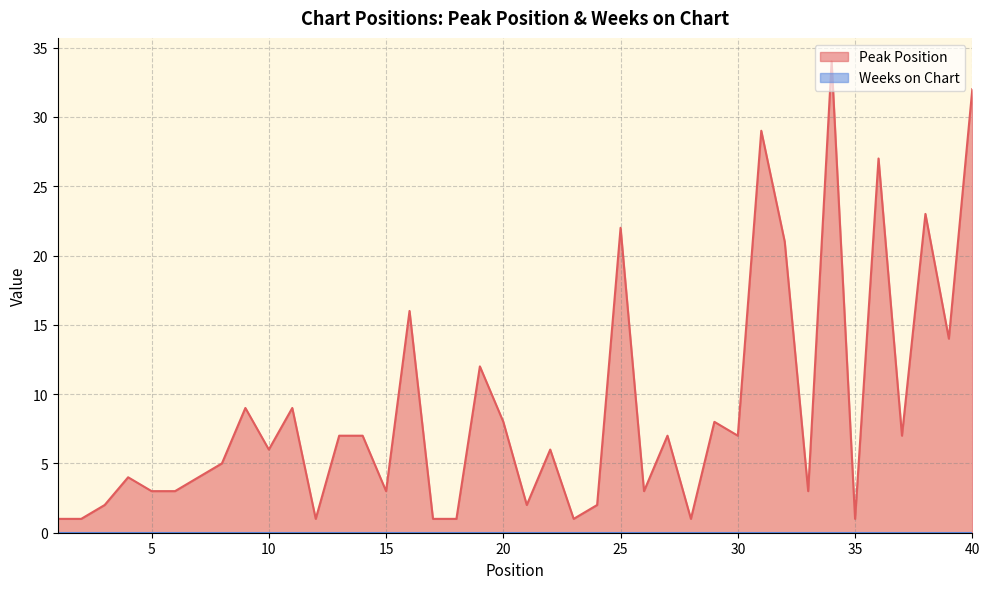

What is the value of the 4th point from the left?

4